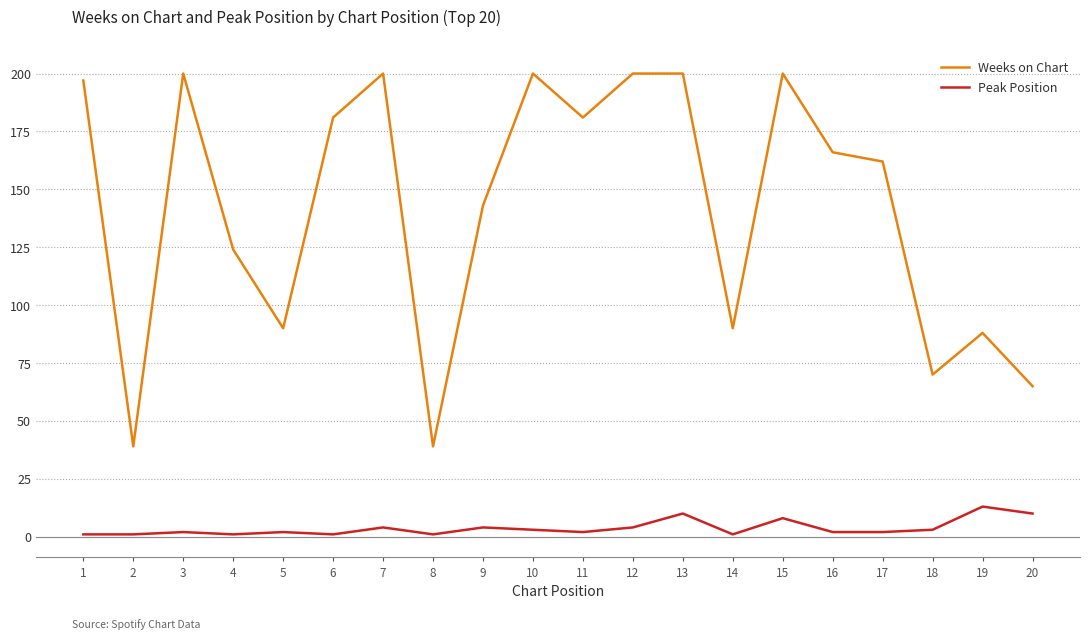

True or false: Weeks on Chart and Peak Position intersect in this chart.

False